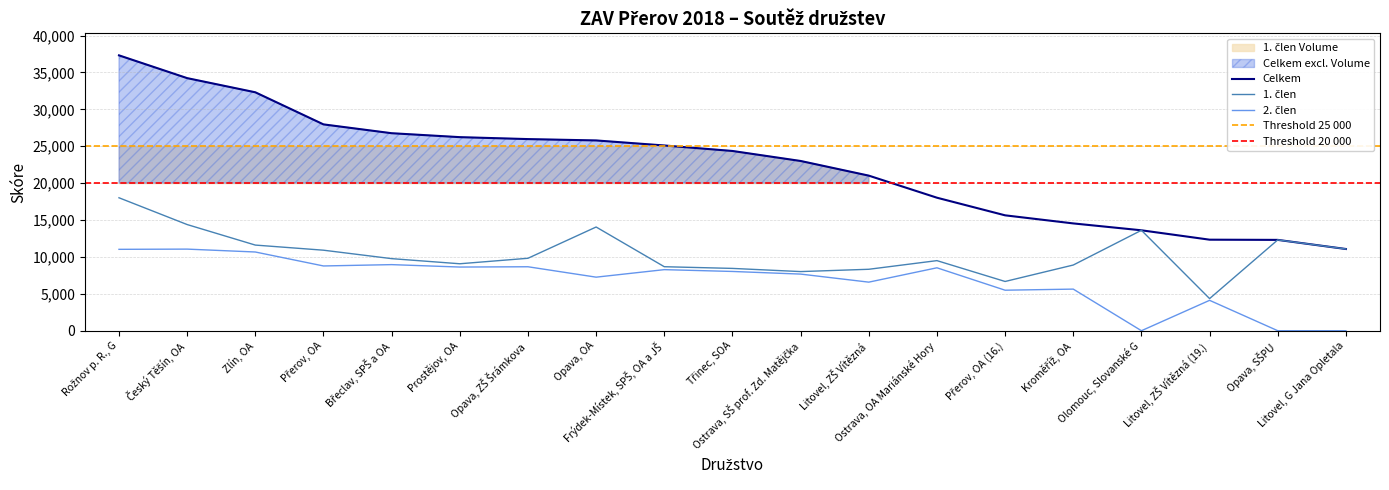

At Litovel, G Jana Opletala, list the series in order from largest to smallest.

Celkem, 1. člen, 2. člen